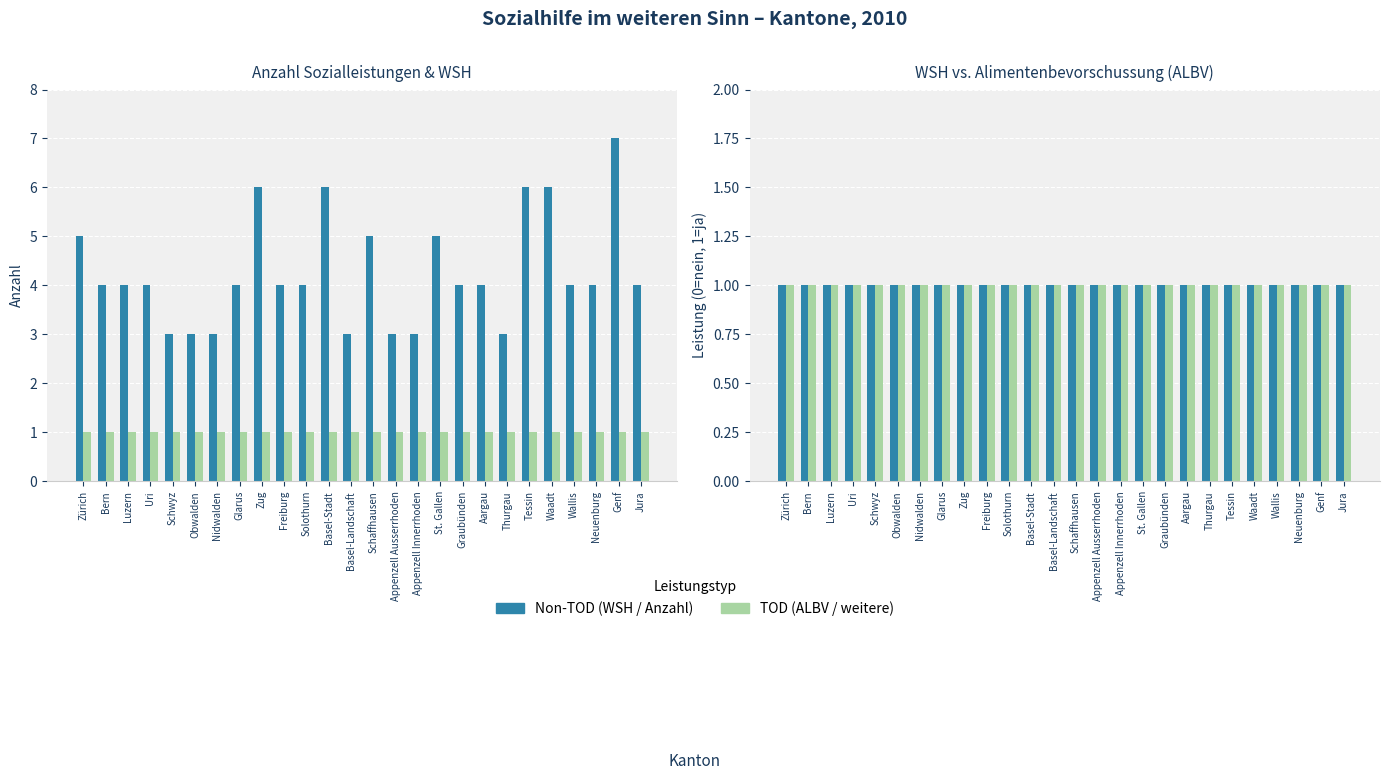

At which label is Alimentenbevorschussung (ALBV) closest to 1?

Zürich